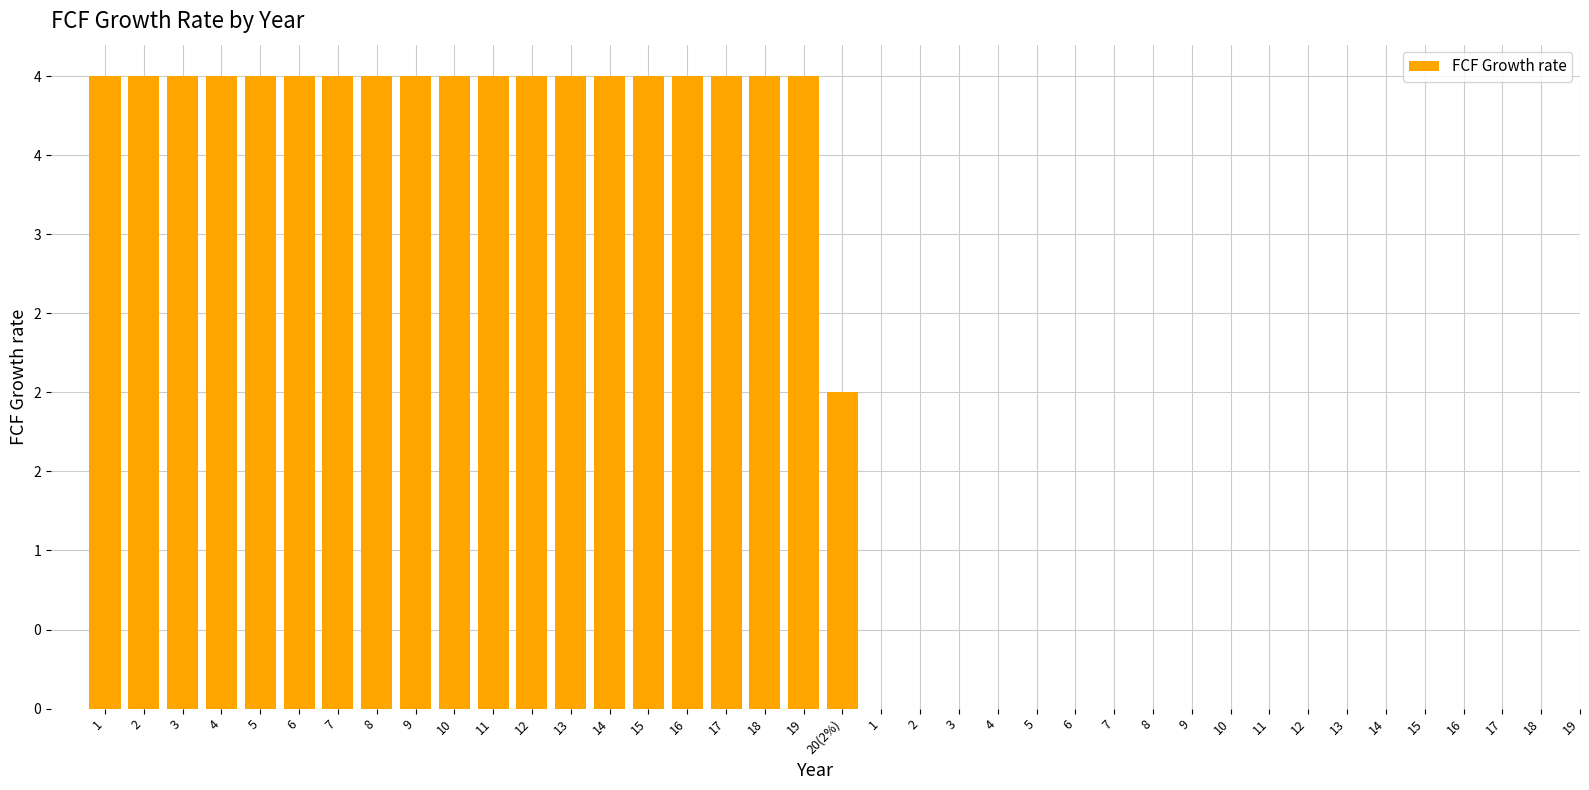

The value at 20(2%) is 2. True or false?

True